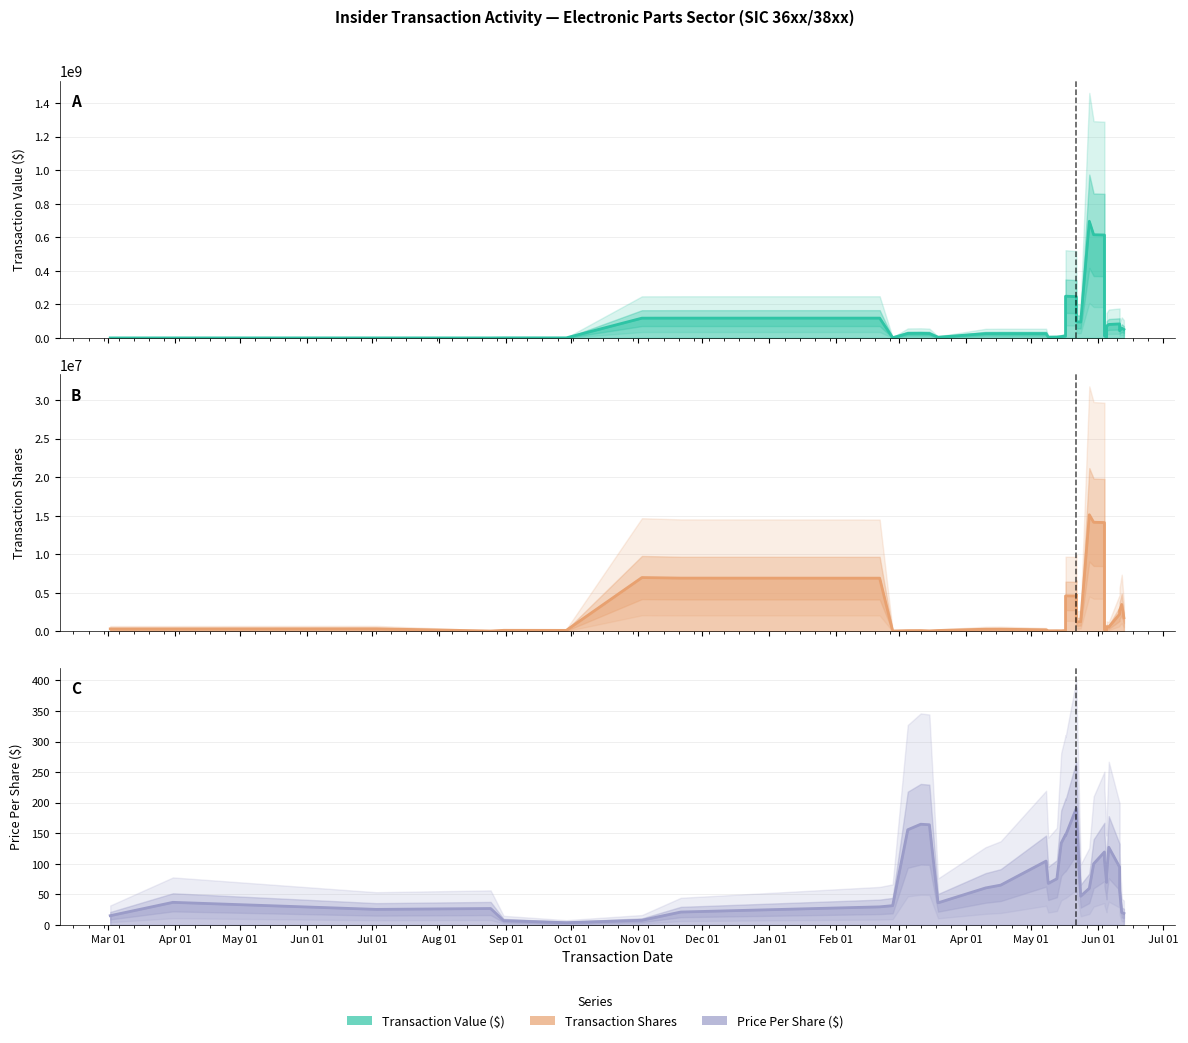

True or false: B Transaction Shares and C Price Per Share ($) cross at least once.

False